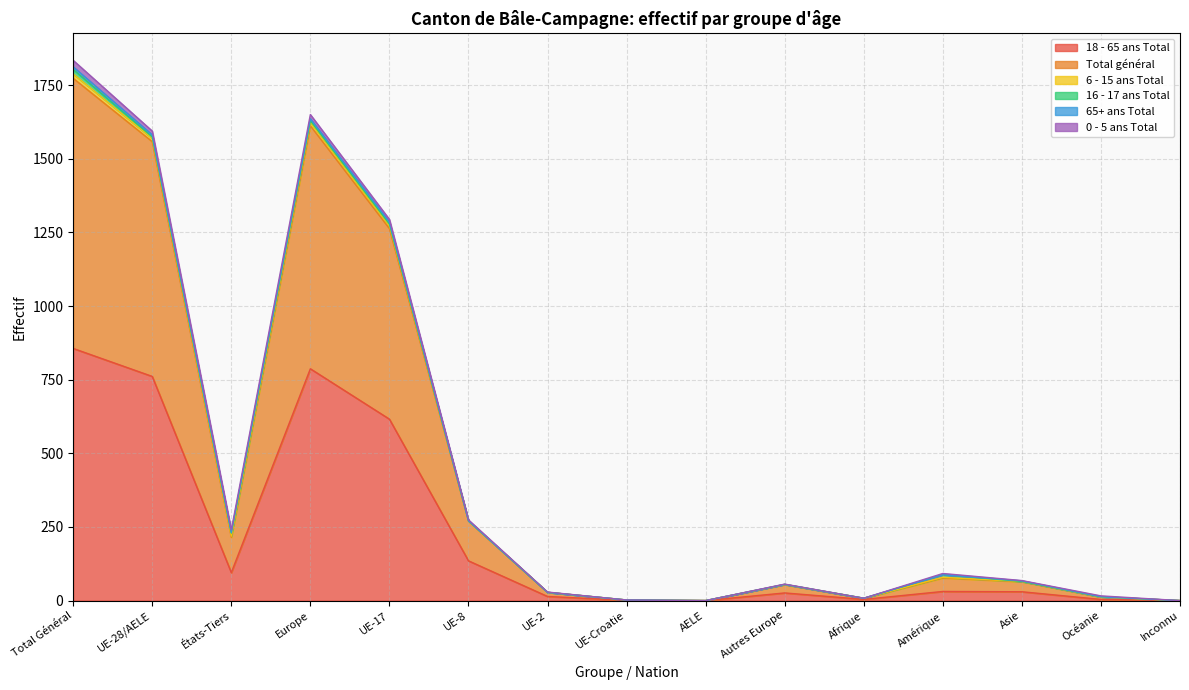

What is the difference between the highest and lowest values at États-Tiers?

145